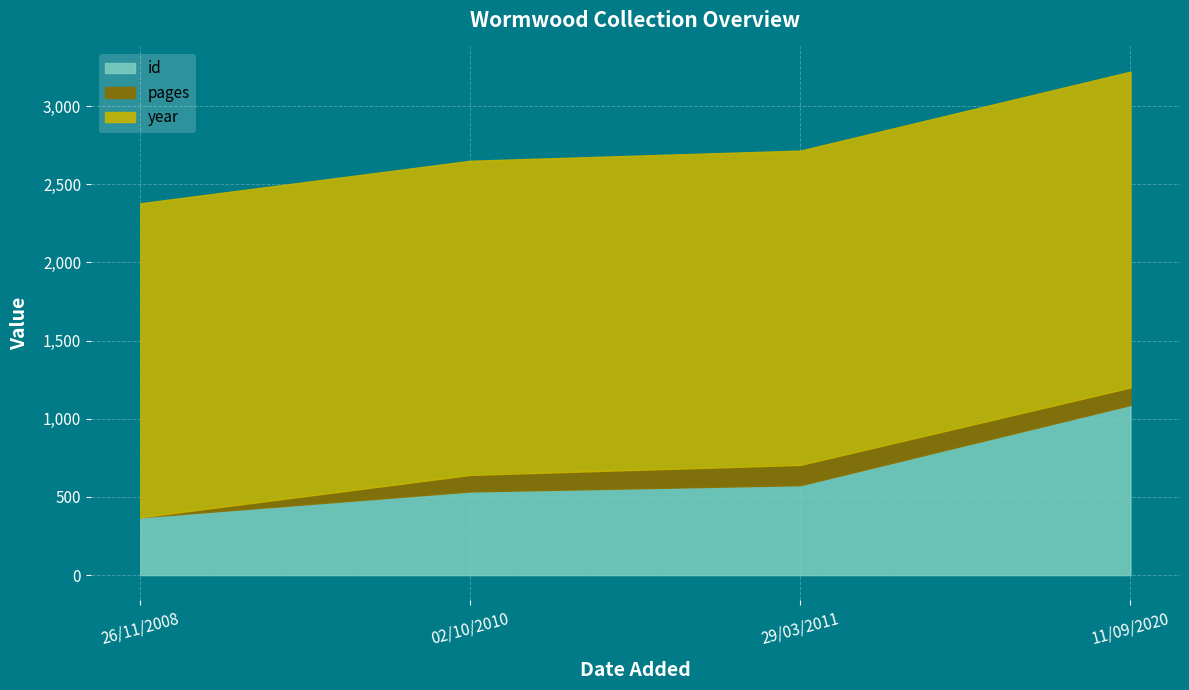

What is the label of the 2nd point from the left?

02/10/2010